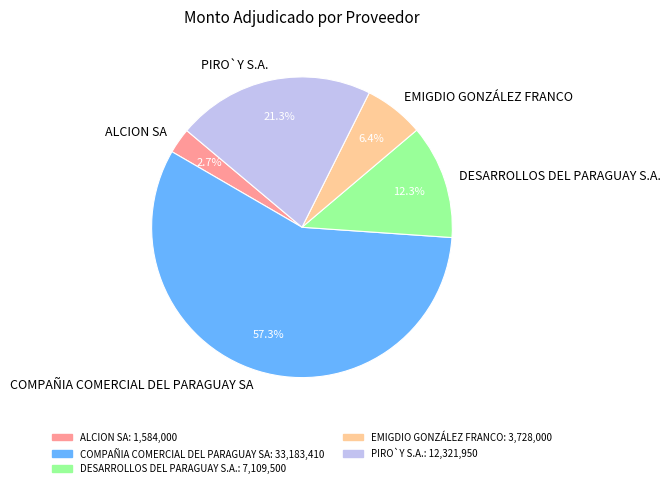

How many slices are in this pie chart?

5